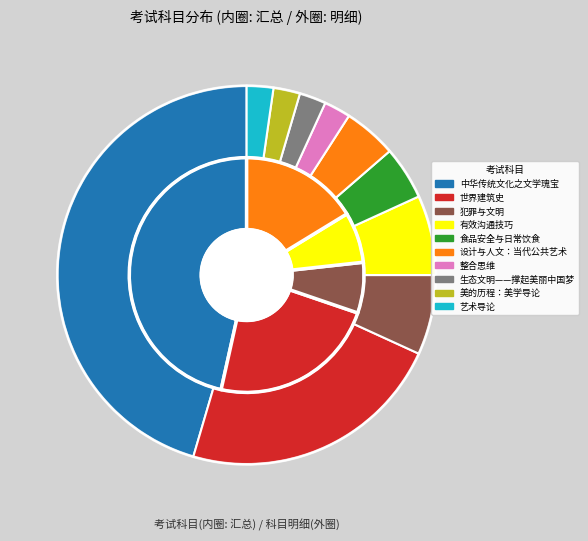

To the nearest percent, what portion does 世界建筑史 represent?

23%